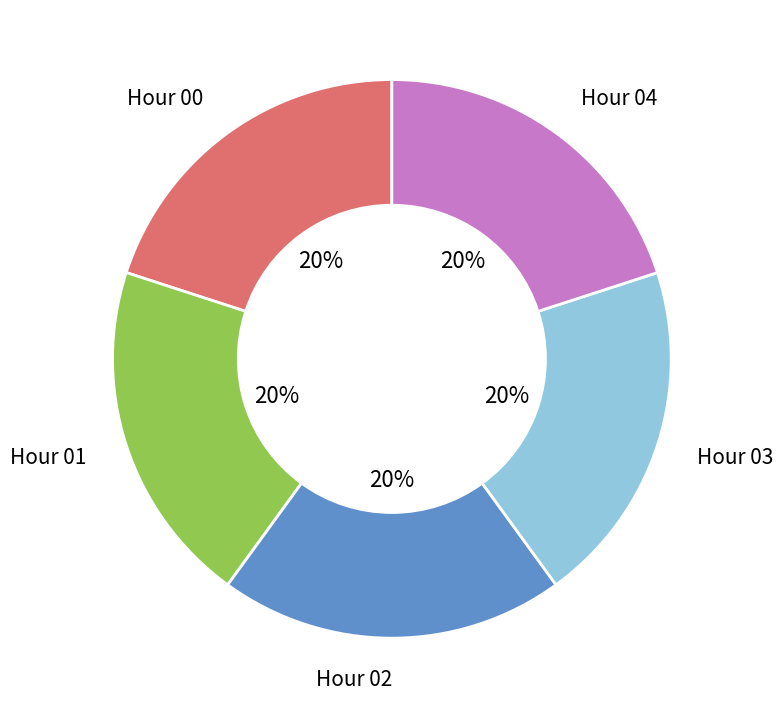

Does any single category account for the majority?

No